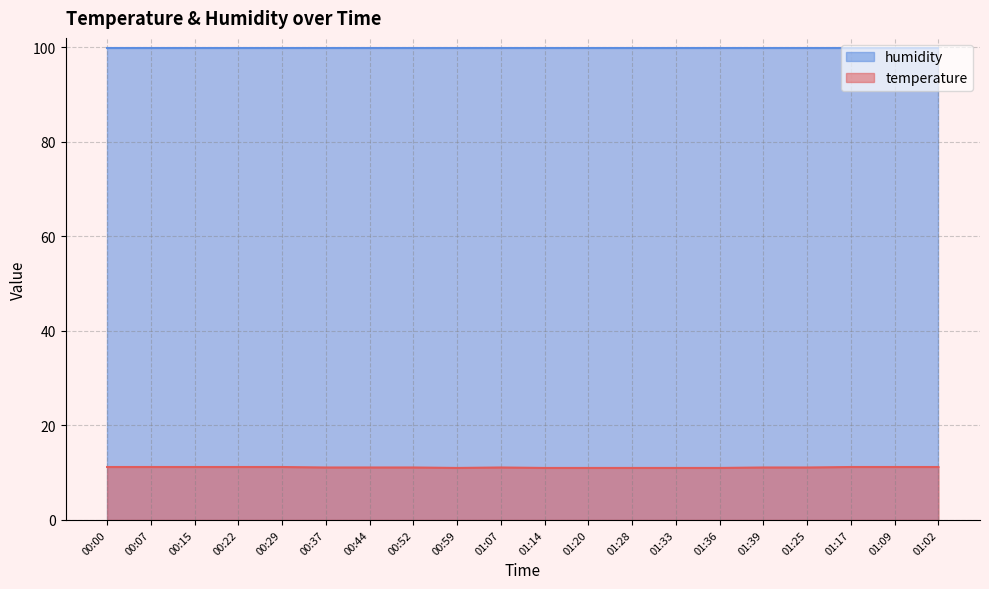

Count the number of values greater than 11.

14